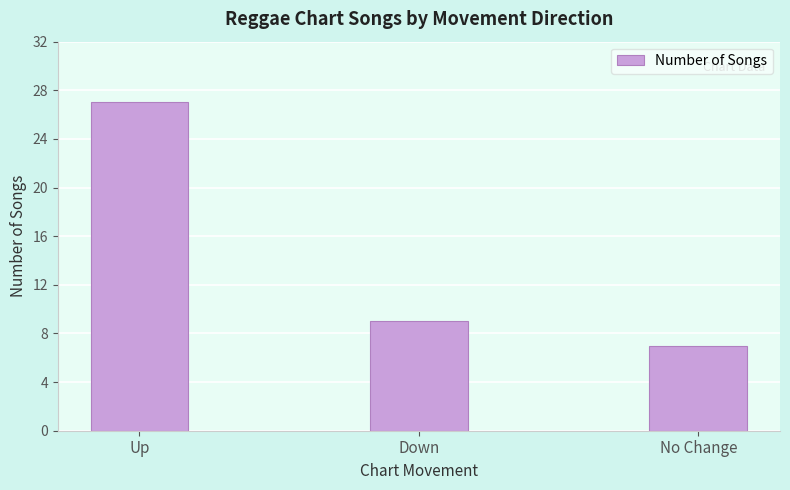

Which label corresponds to the largest value in the chart?

Up